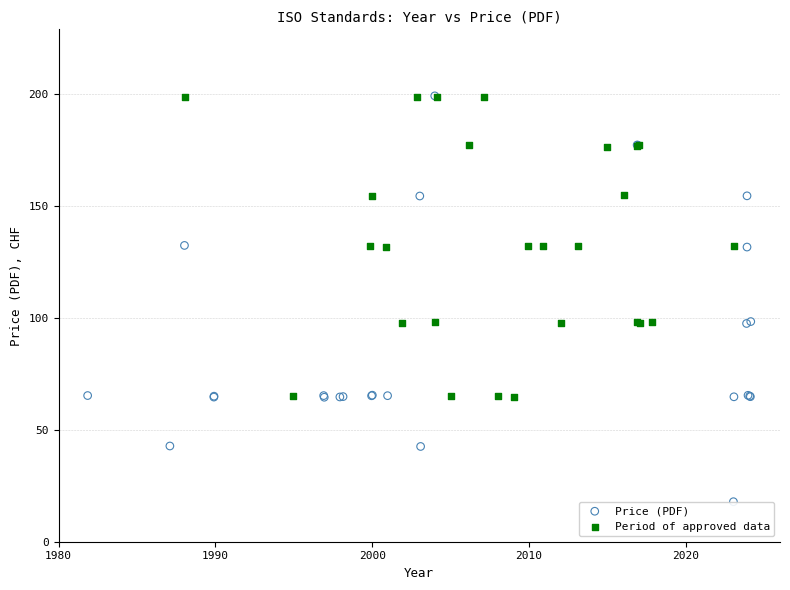

Which series has the largest Y range (max minus min)?

Price (PDF)